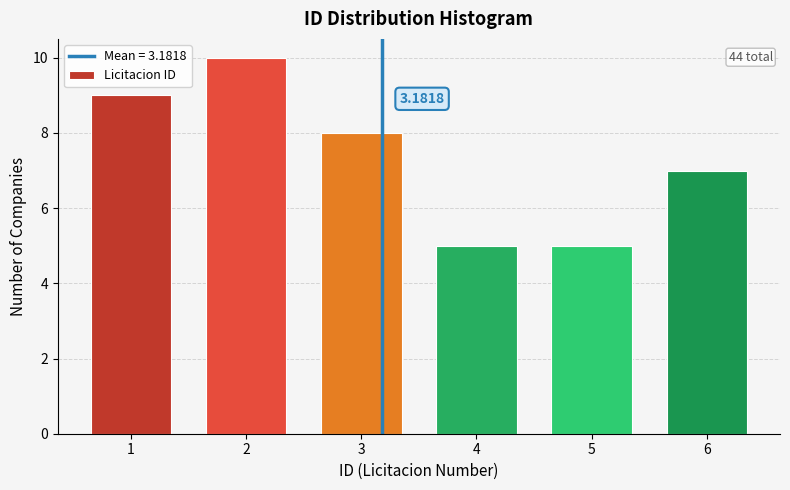

What is the change in value from 2 to 6?

-3